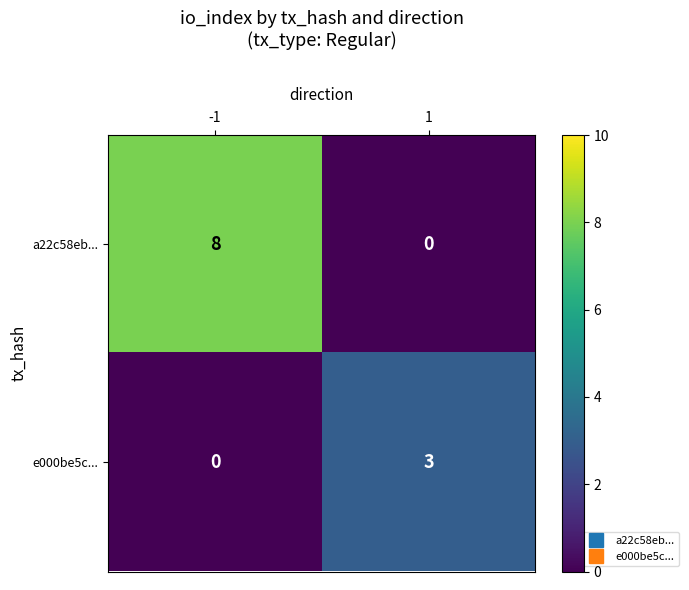

What is the highest value of the a22c58eb... series?

8